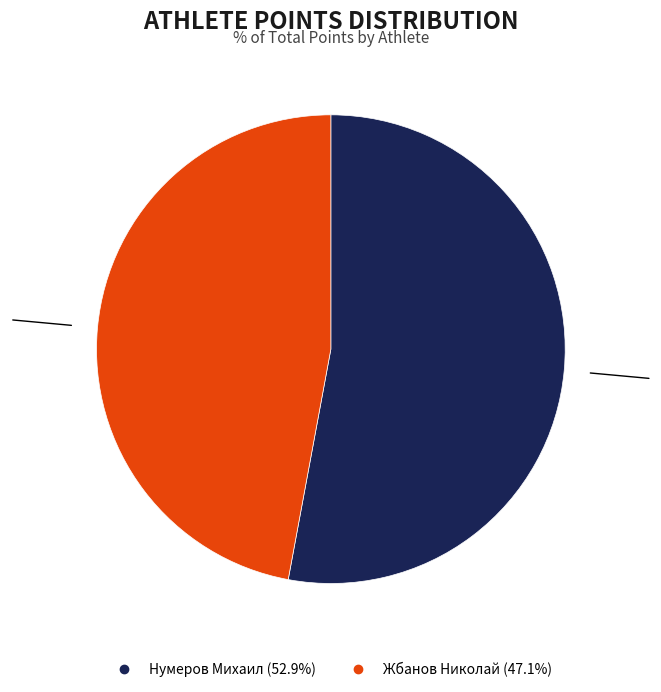

What is the majority slice?

Нумеров Михаил